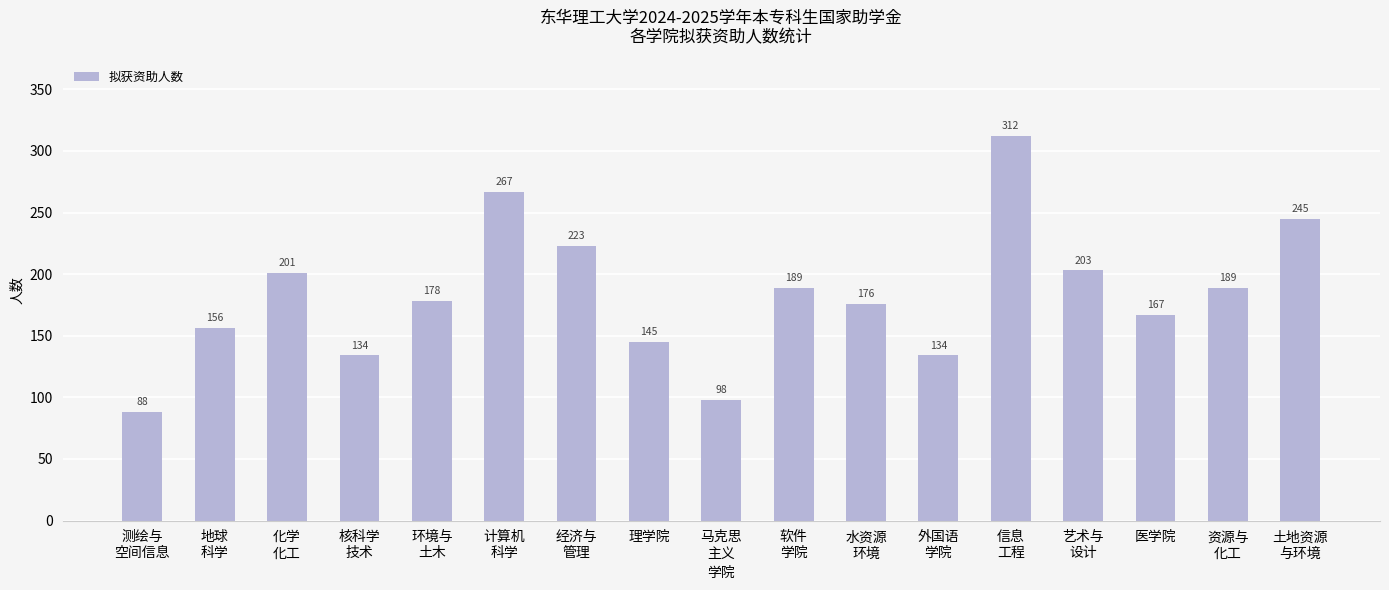

What is the average value?

183